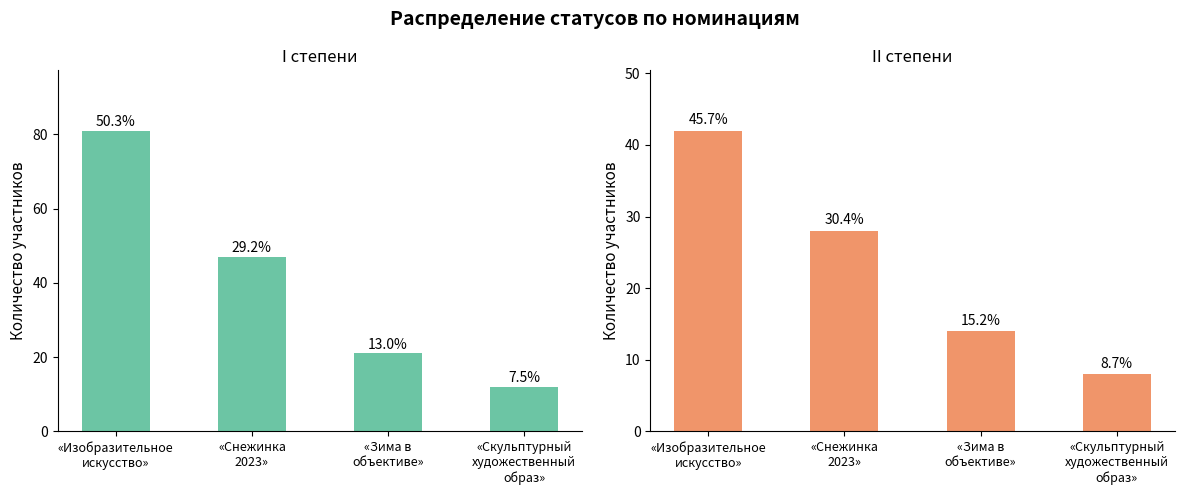

What is the difference between the second highest and minimum values in the I степени series?

35